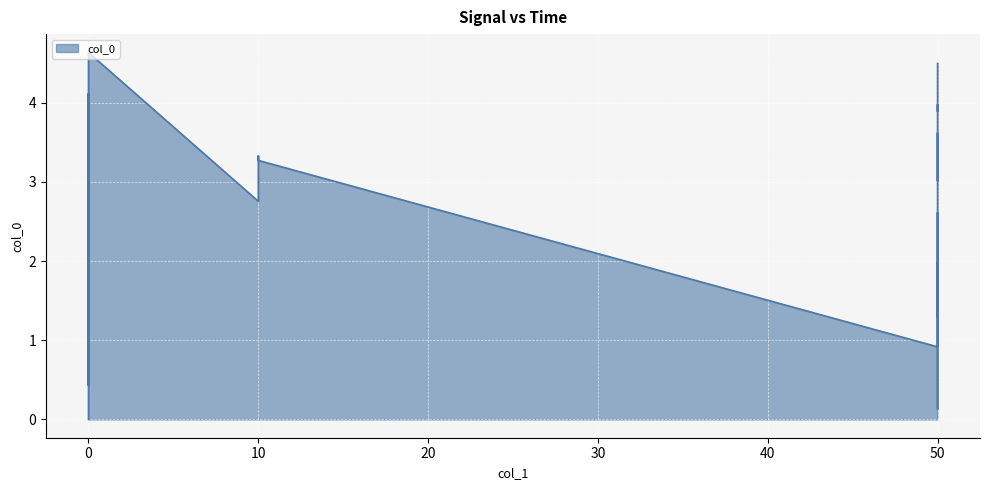

What is the ratio of the value at 0 to the value at 50?

1.6